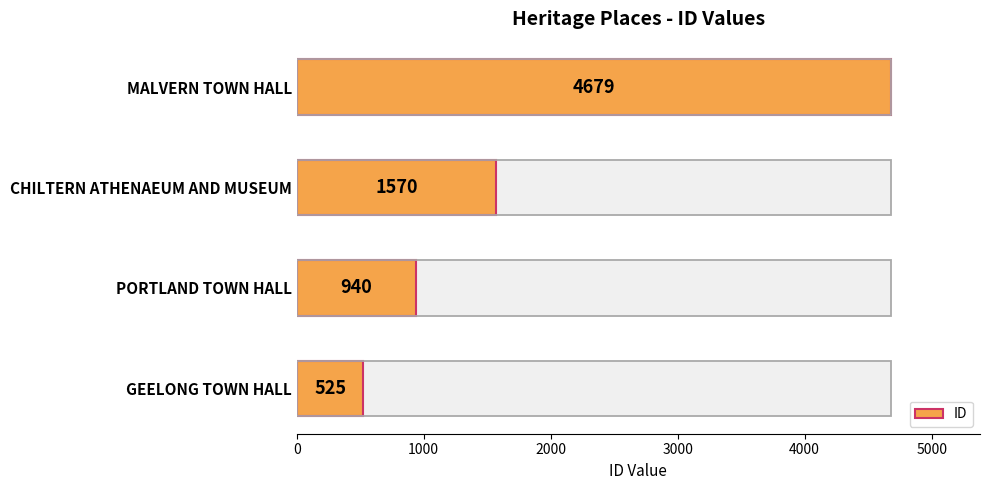

What is the value of the 2nd bar from the left?

940